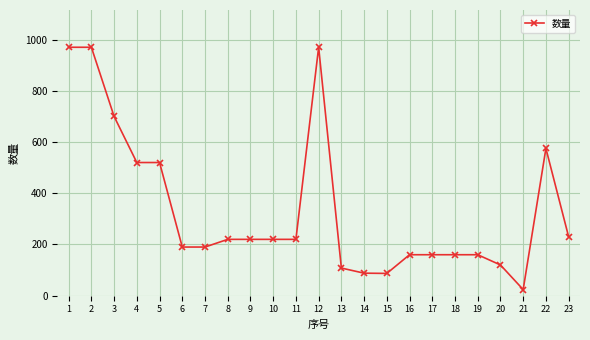

Count the number of data series in this chart.

1